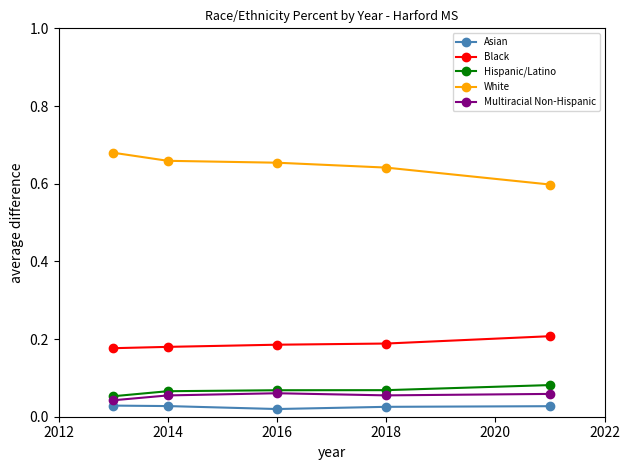

How many White values are between 0 and 1?

5